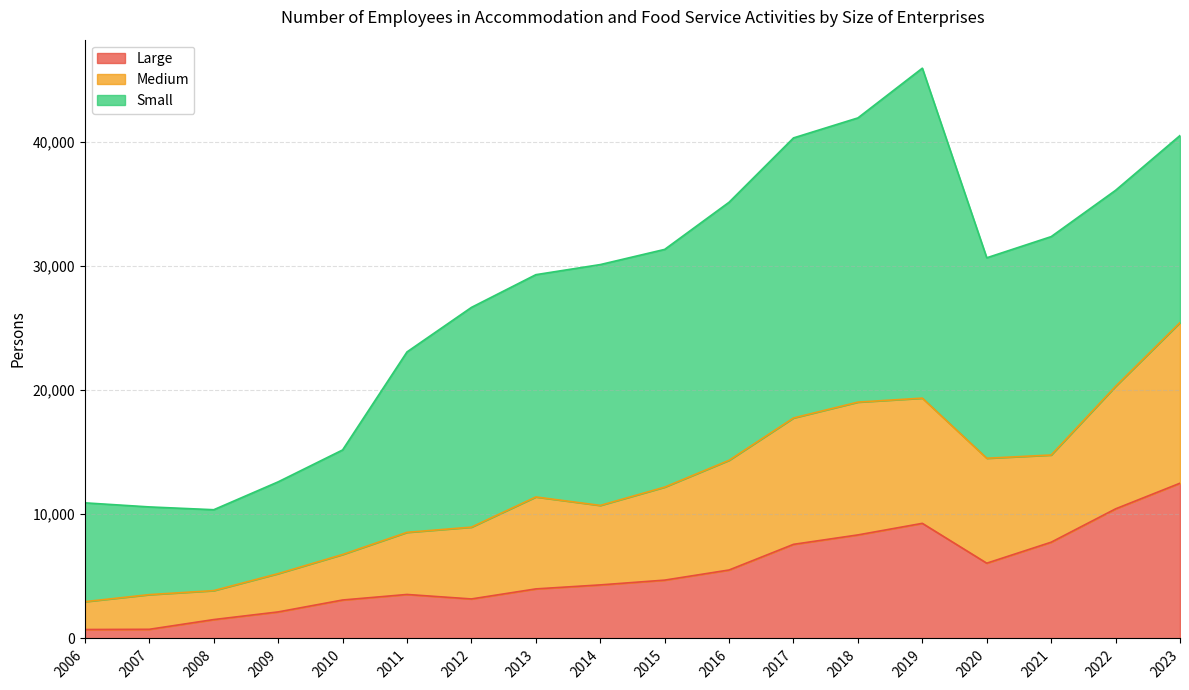

The value of Large at 2017 is 7580. True or false?

True